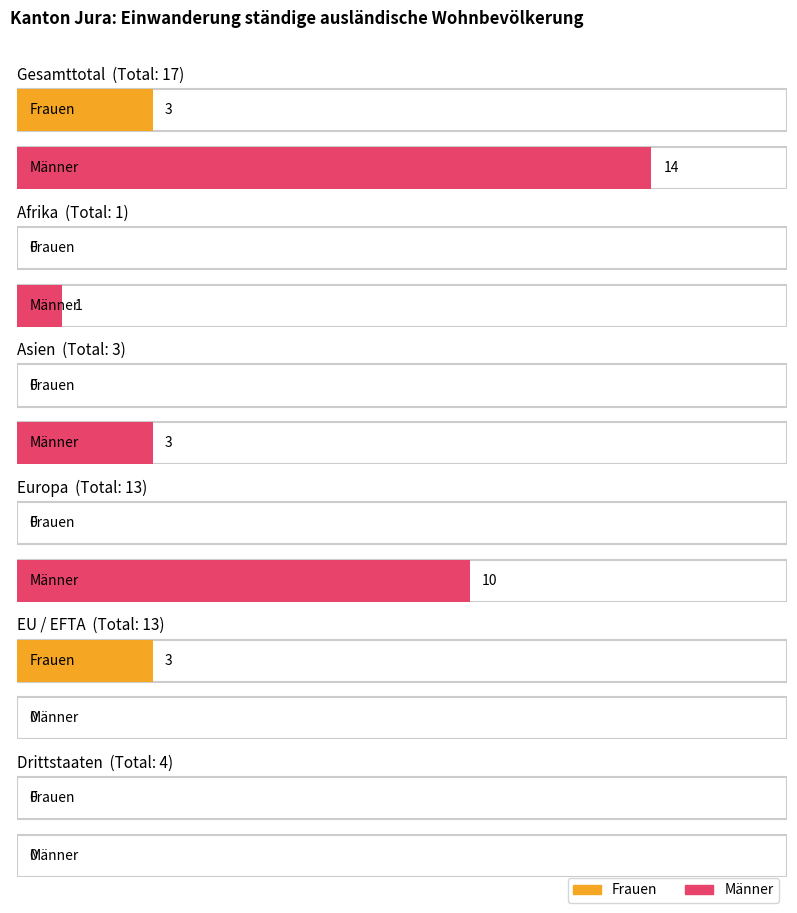

Rank the series by their average value, from highest to lowest.

Männer, Frauen